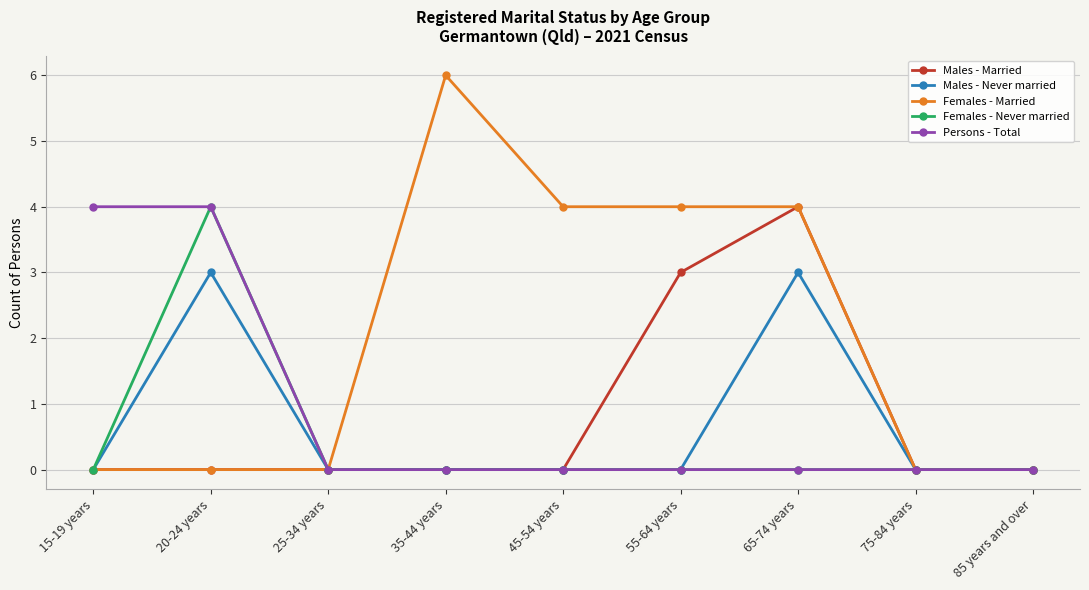

What are all the series names shown in the legend?

Males - Married, Males - Never married, Females - Married, Females - Never married, Persons - Total